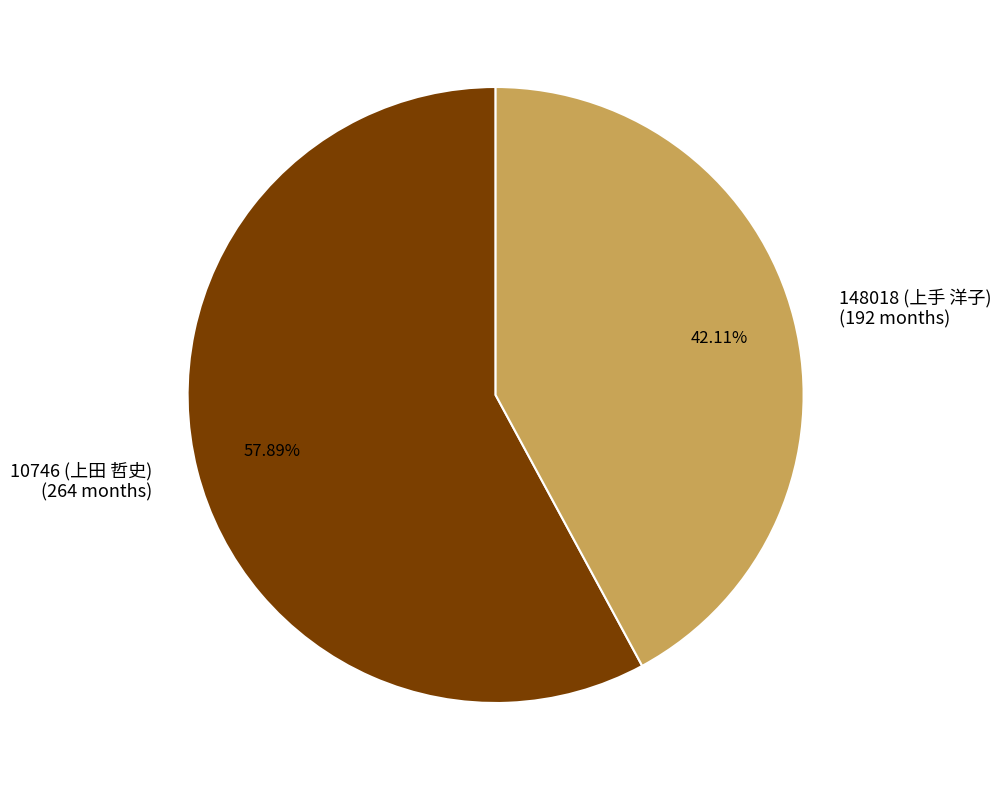

Which category has the biggest portion of the pie?

10746 (上田 哲史)